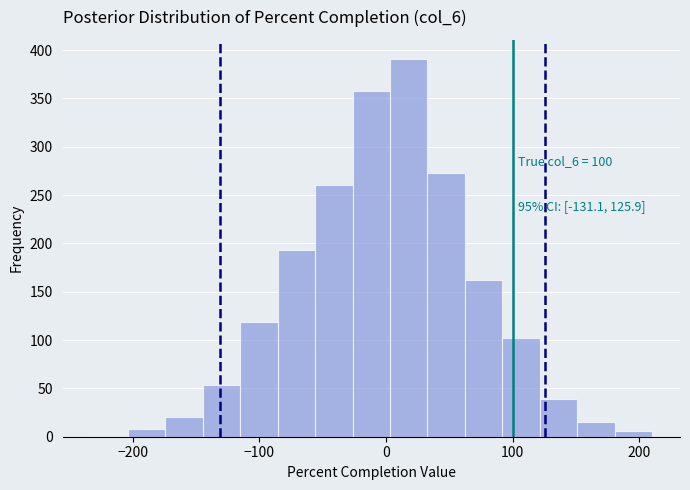

Read against the x-axis, roughly where is the centre of the tallest bar?

20